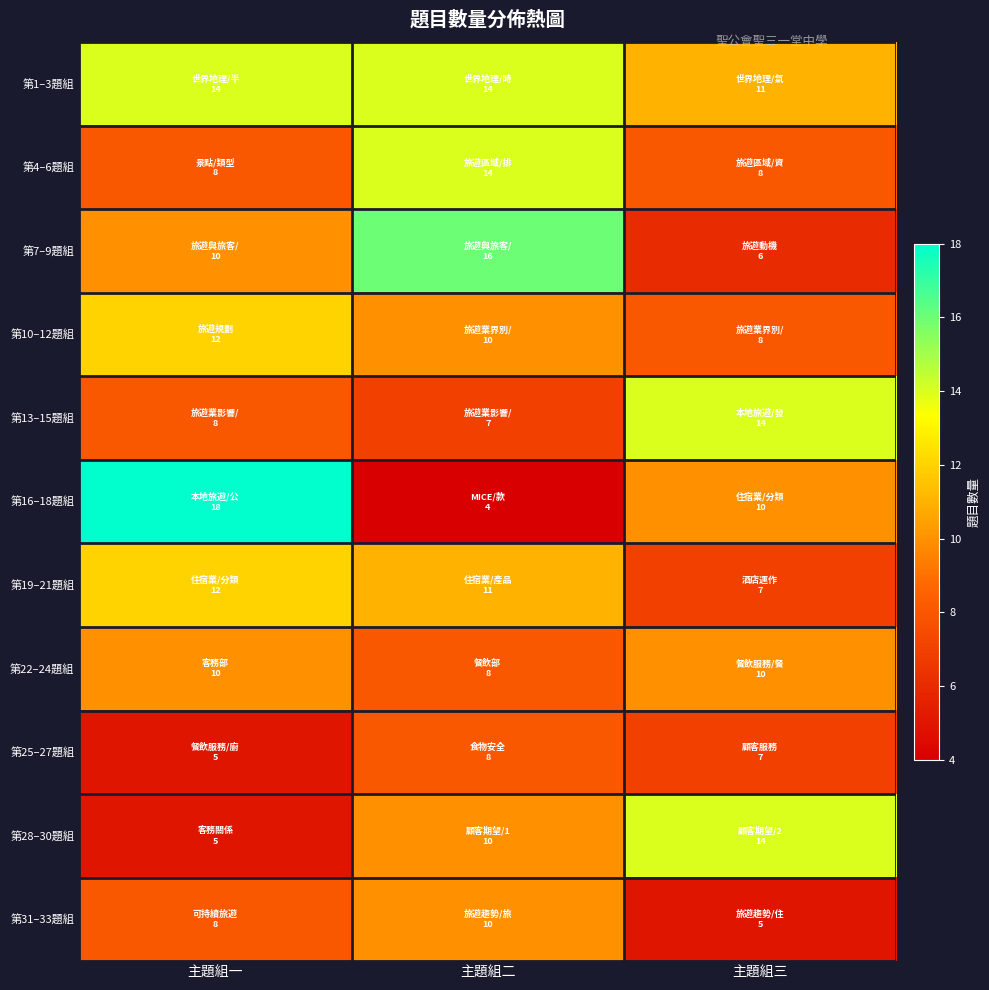

List the series in order of their peak value, highest first.

第16–18題組, 第7–9題組, 第1–3題組, 第4–6題組, 第13–15題組, 第28–30題組, 第10–12題組, 第19–21題組, 第22–24題組, 第31–33題組, 第25–27題組